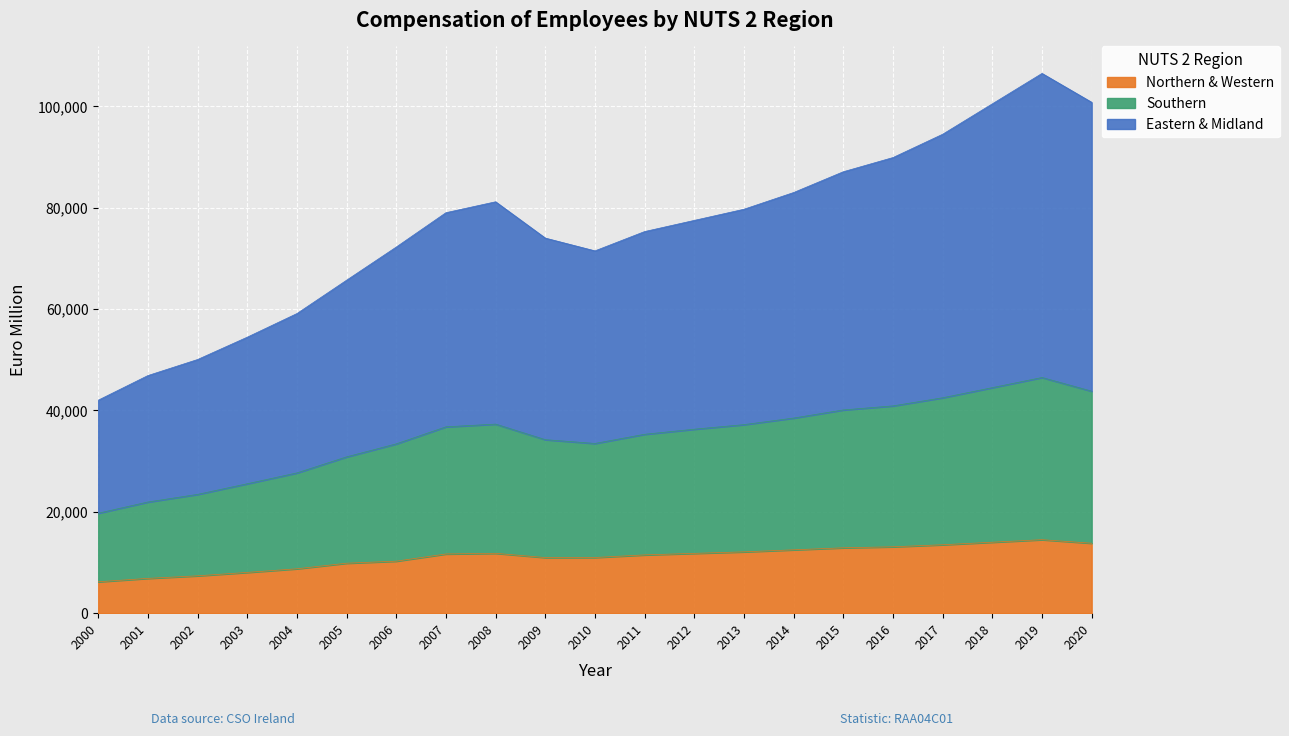

Reading left to right, list all the values displayed in this chart.

Northern & Western: 2000=6192.5	2001=6866.5	2002=7370.8	2003=8042.8	2004=8760.6	2005=9857.9	2006=10261.5	2007=11680.1	2008=11813.8	2009=10971.7	2010=10986.0	2011=11498.0	2012=11800.0	2013=12100.0	2014=12500.0	2015=12900.0	2016=13100.0	2017=13500.0	2018=14000.0	2019=14500.0	2020=13800.0
Southern: 2000=19721.0	2001=21931.6	2002=23436.3	2003=25535.8	2004=27674.6	2005=30839.2	2006=33406.0	2007=36768.5	2008=37304.5	2009=34236.3	2010=33486.0	2011=35298.0	2012=36300.0	2013=37200.0	2014=38500.0	2015=40100.0	2016=40900.0	2017=42500.0	2018=44500.0	2019=46500.0	2020=43800.0
Eastern & Midland: 2000=42023.4	2001=46881.8	2002=50047.8	2003=54456.1	2004=59115.8	2005=65696.9	2006=72242.1	2007=79019.6	2008=81172.7	2009=74007.9	2010=71486.0	2011=75298.0	2012=77500.0	2013=79700.0	2014=83000.0	2015=87100.0	2016=89900.0	2017=94500.0	2018=100500.0	2019=106500.0	2020=100800.0